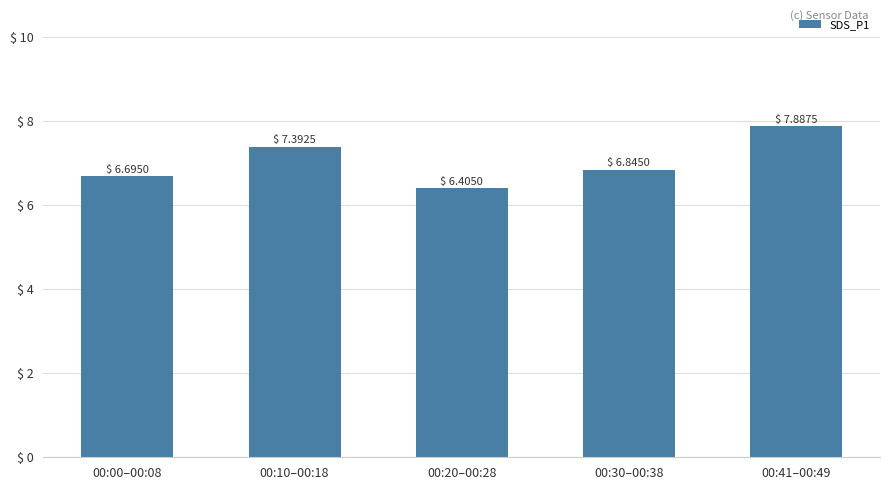

Which label corresponds to the smallest value in the chart?

00:20–00:28